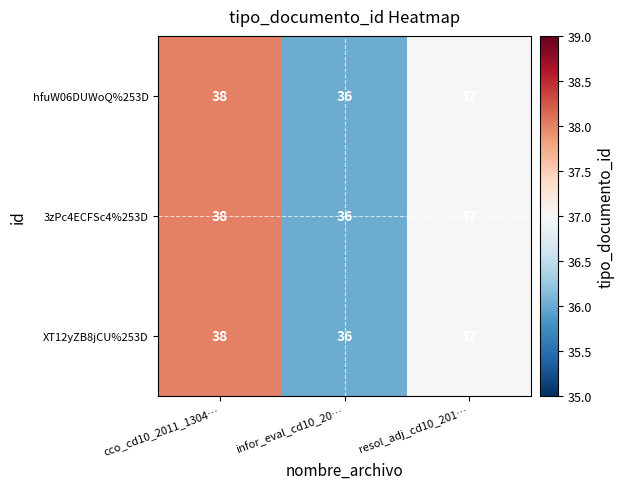

What is the greatest value displayed?

38